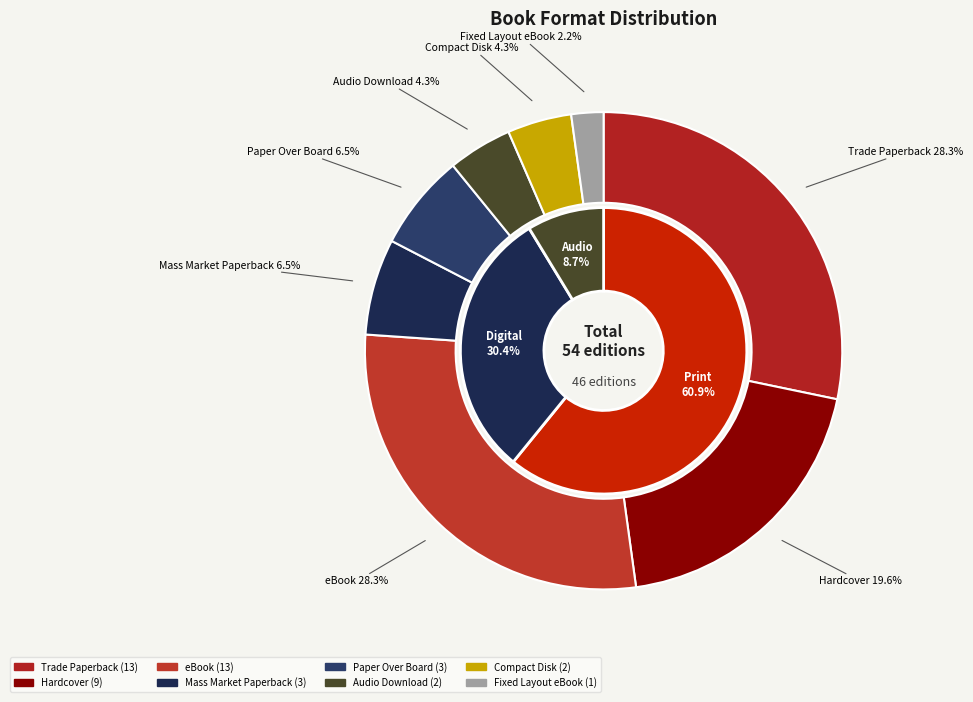

How many segments does this pie chart have?

8